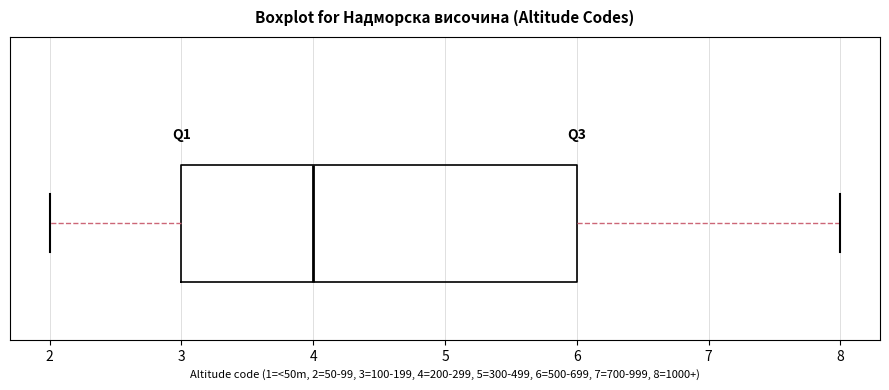

Where does the left whisker of the box end on the x-axis? The values are not printed on the chart, so give them approximately, as read against the axis.

2